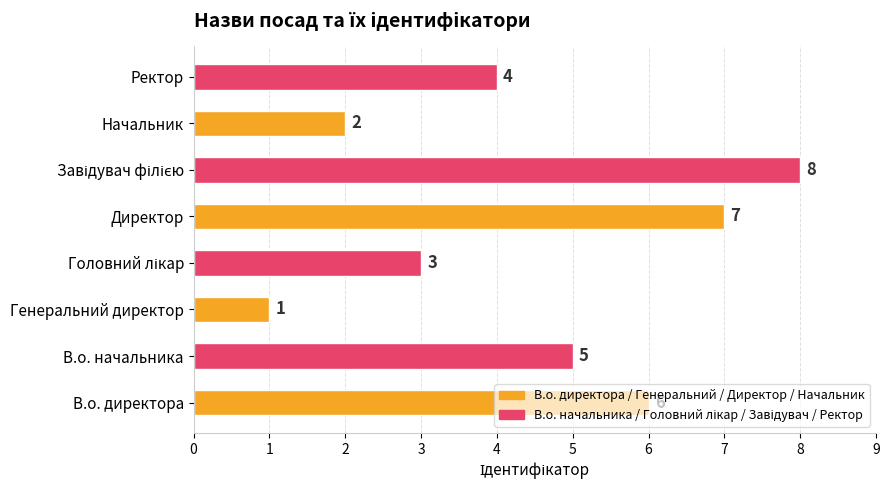

The chart shows a value of 6 at В.о. директора. True or false?

True